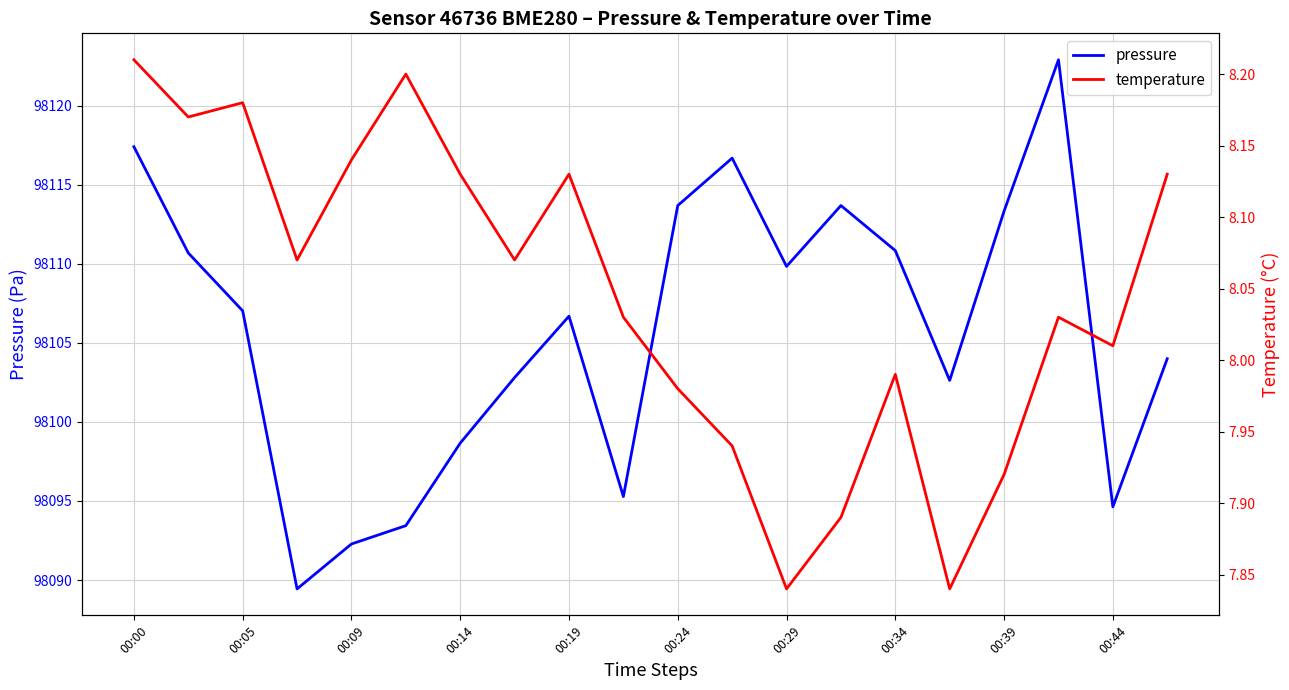

True or false: pressure has a value of 98098.7 at 00:14.

True